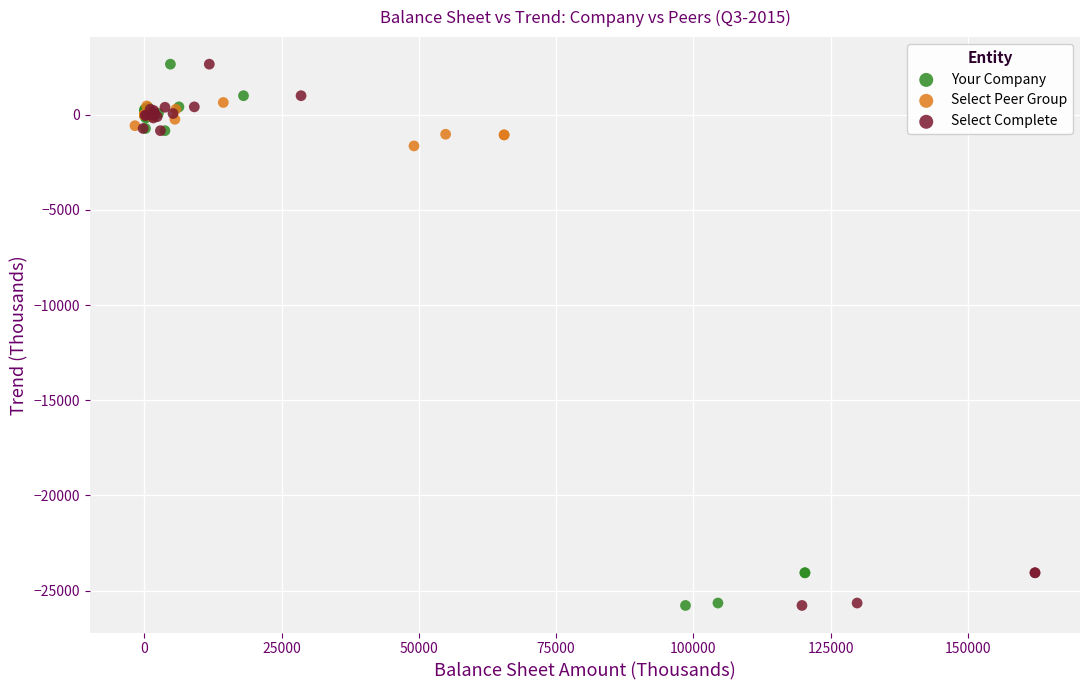

What are all the series names shown in the legend?

Your Company, Select Peer Group, Select Complete